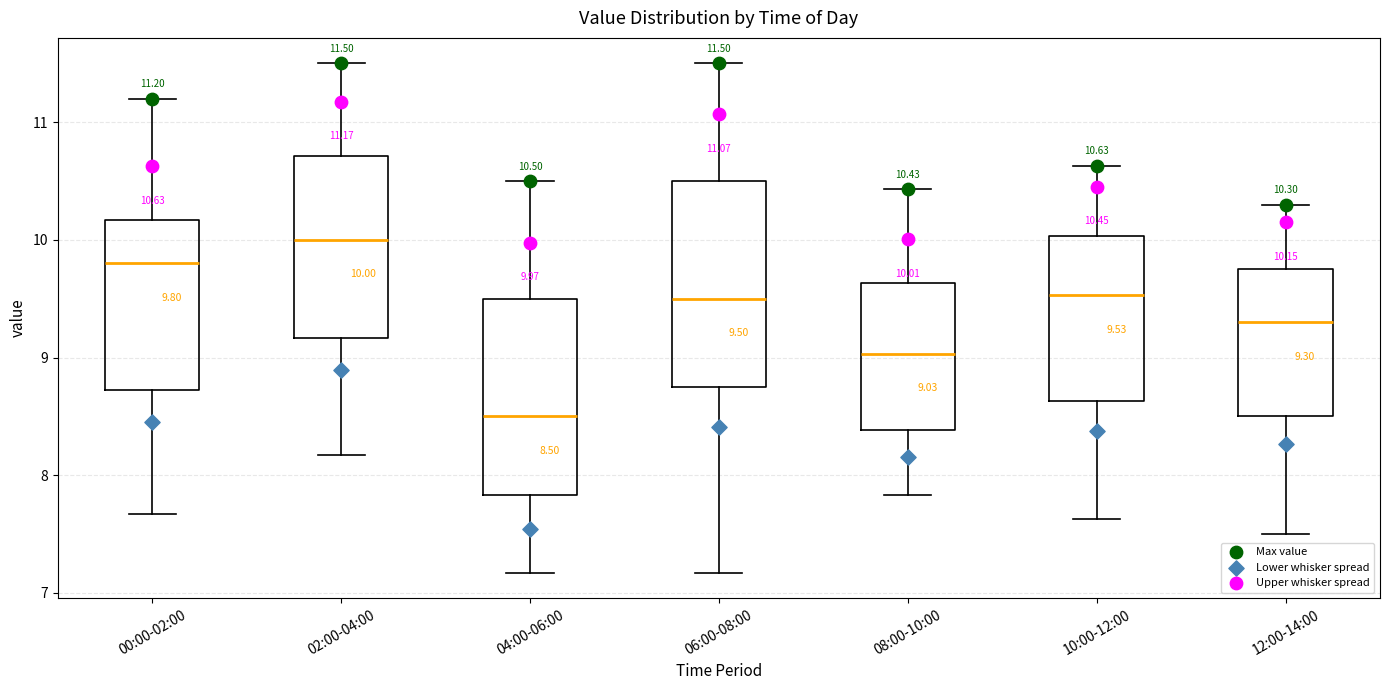

Which box's median line is the lowest?

04:00-06:00